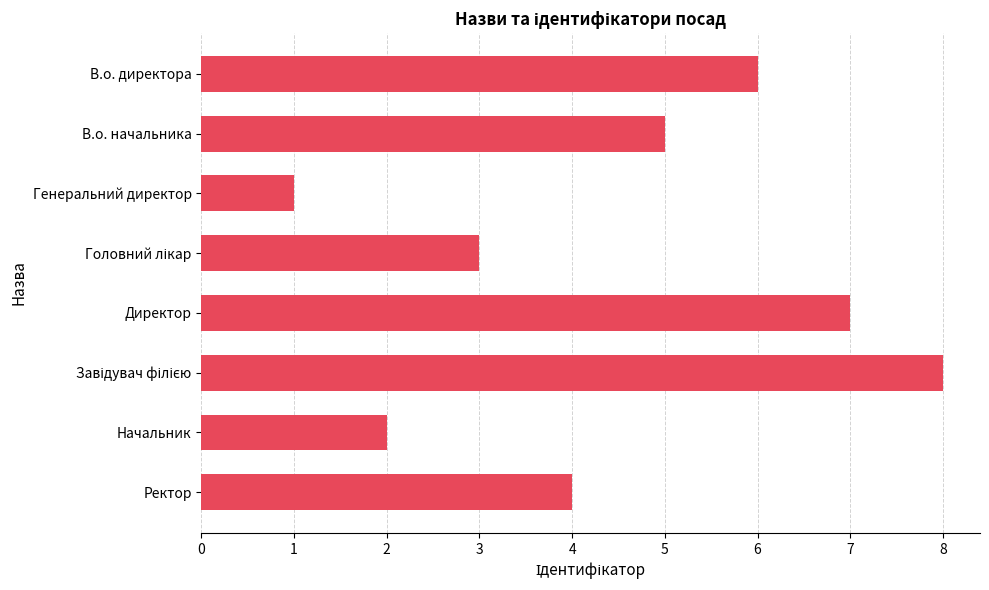

Count the values in the range 3 to 7.

5